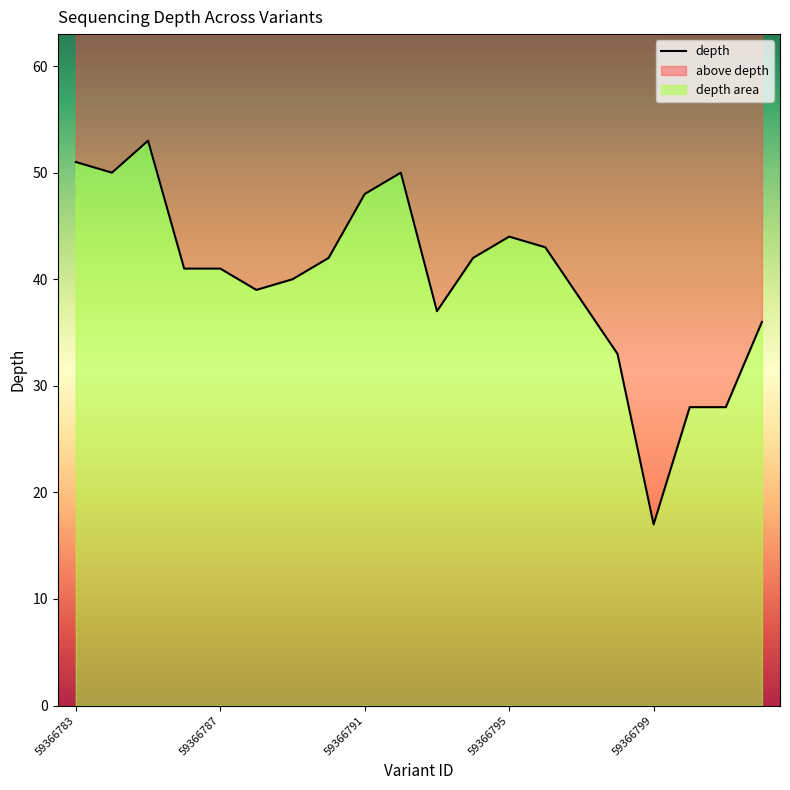

Rank the categories by value from lowest to highest.

16, 17, 18, 15, 19, 10, 14, 5, 6, 59366795, 59366799, 7, 11, 13, 12, 8, 59366787, 9, 59366783, 59366791